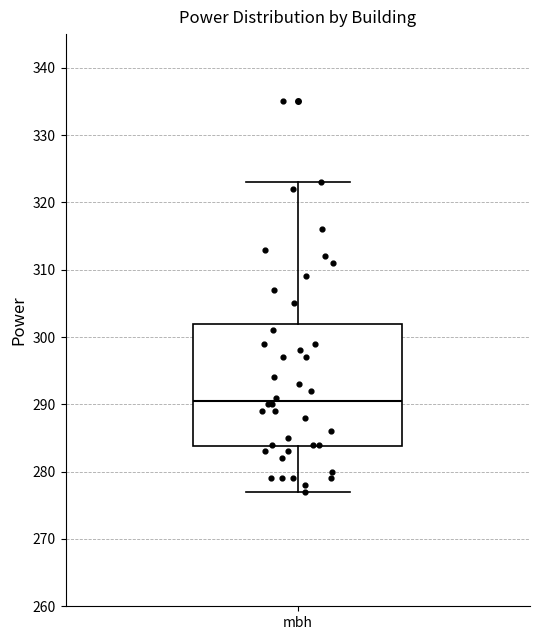

Where does the lower whisker of the box for mbh end on the y-axis? The values are not printed on the chart, so give them approximately, as read against the axis.

277